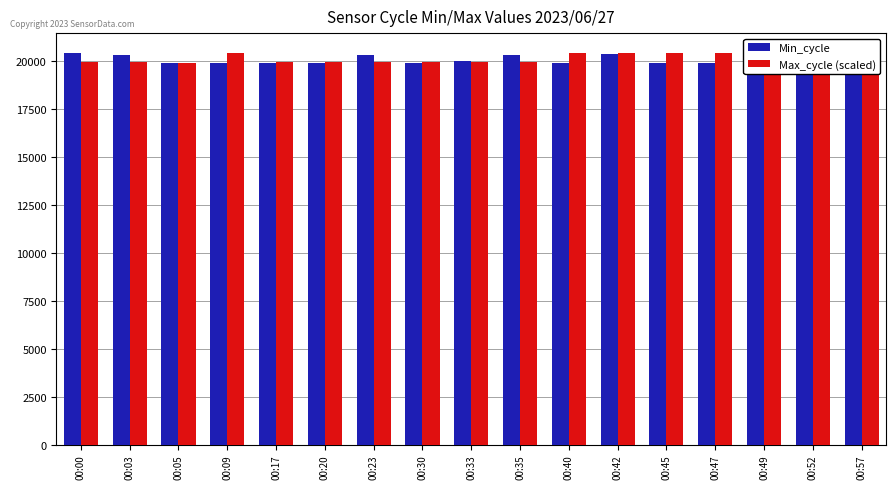

At which label does Min_cycle first exceed 19917?

00:00